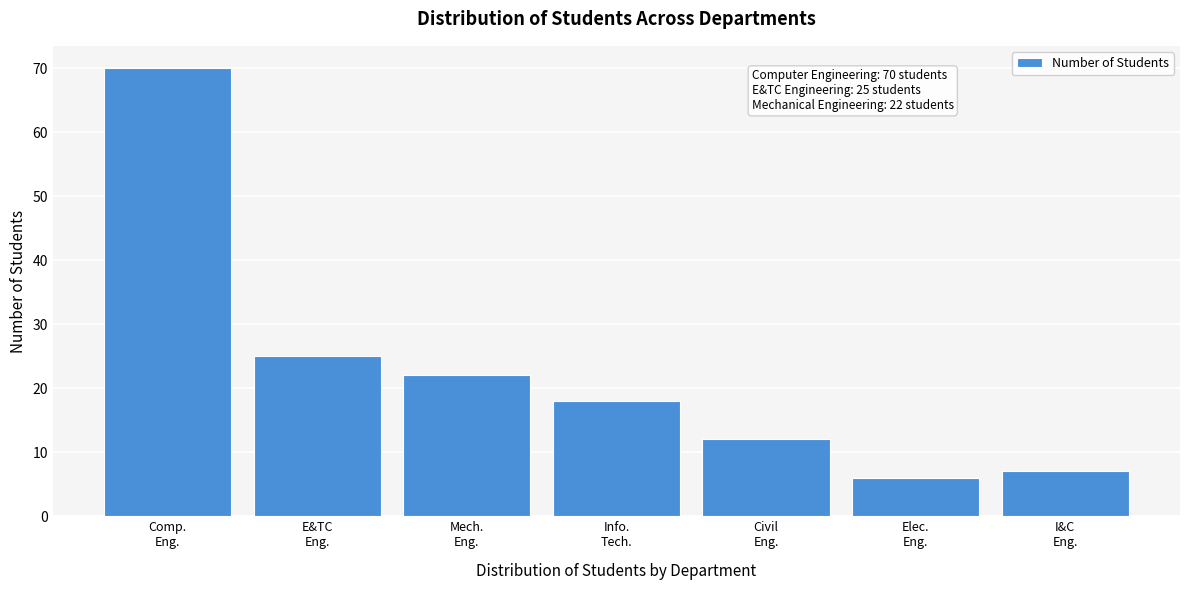

Reading left to right, what are all the values shown in this chart?

70	25	22	18	12	6	7